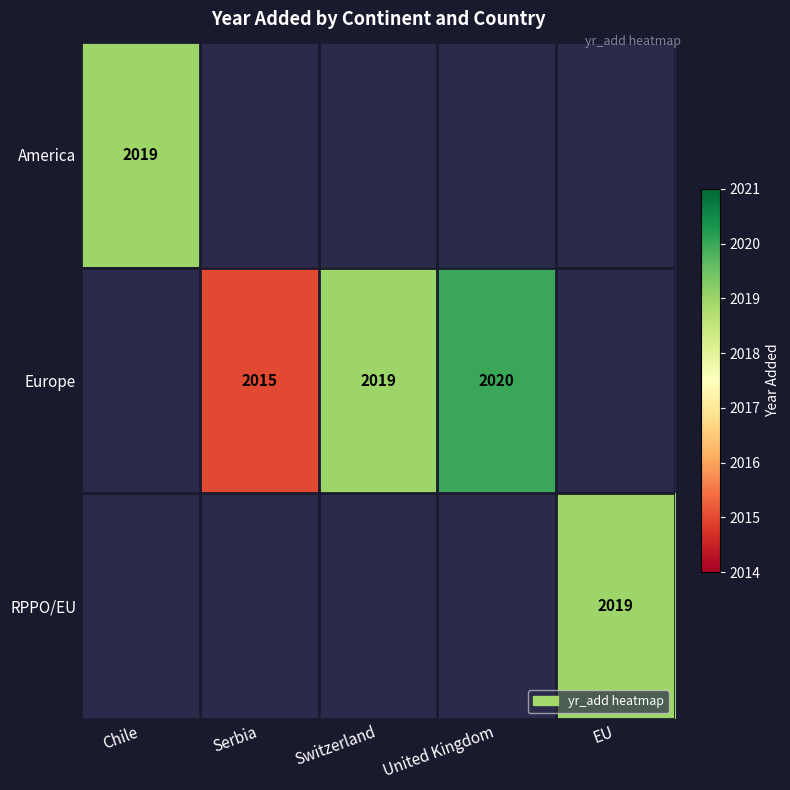

The value of Europe at Serbia is 2950. True or false?

False